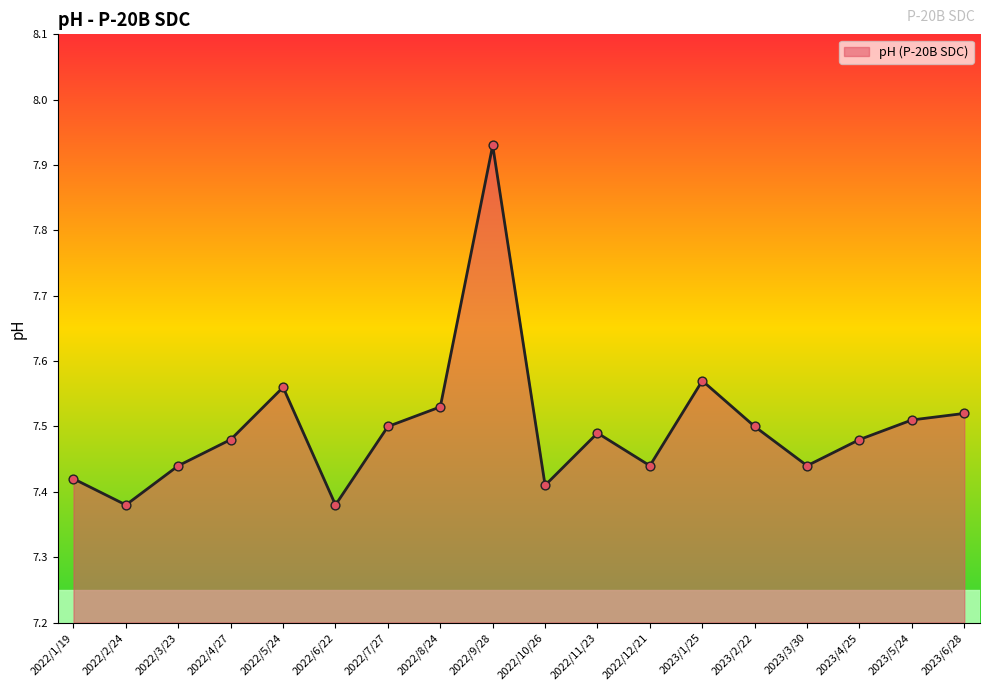

What is the change in value from 2023/1/25 to 2023/2/22?

-0.1